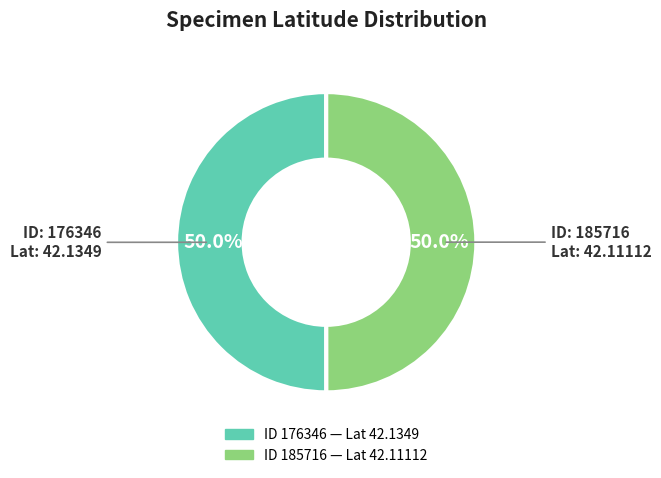

Which slice is the largest?

176346